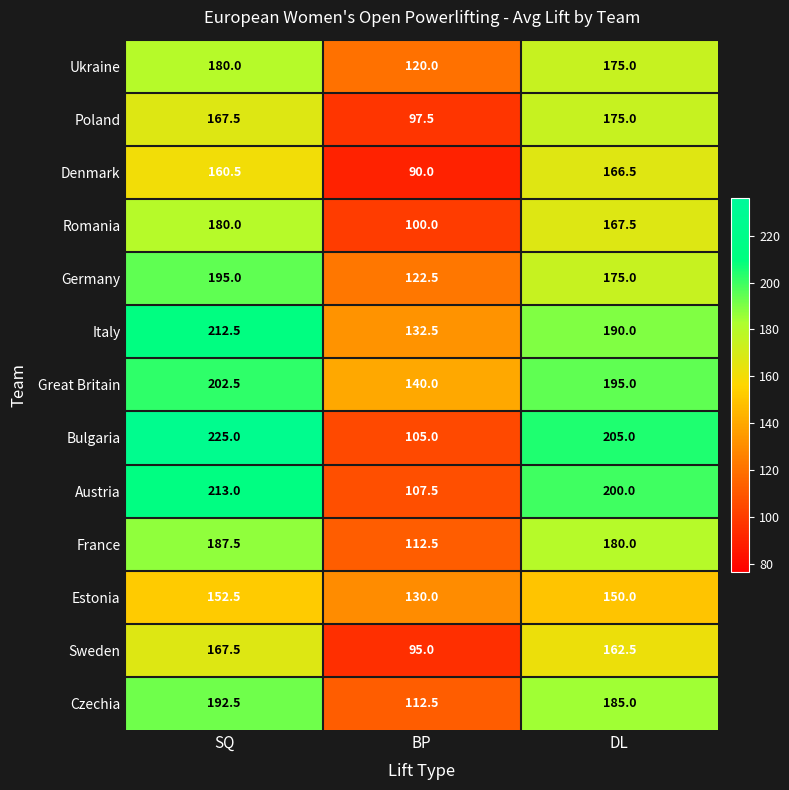

Is the value of Estonia at SQ greater than the value of Germany at DL?

No